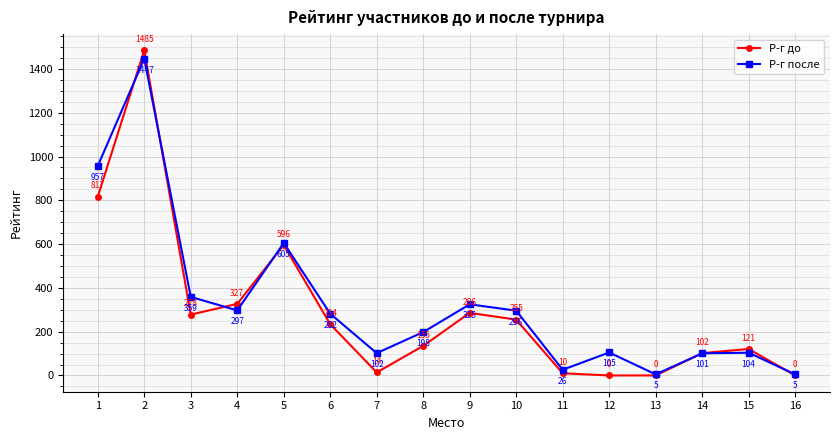

Rank the series at 7 from lowest to highest value.

Р-г до, Р-г после